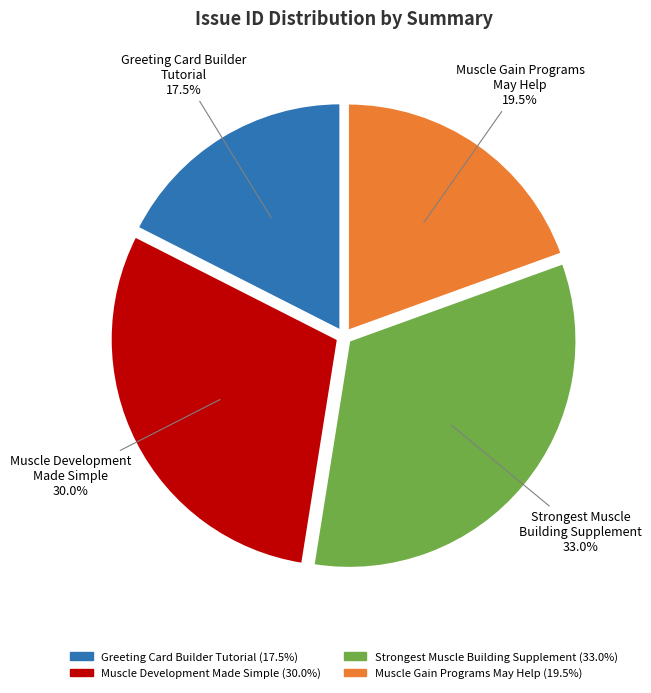

Count the number of slices in the pie.

4